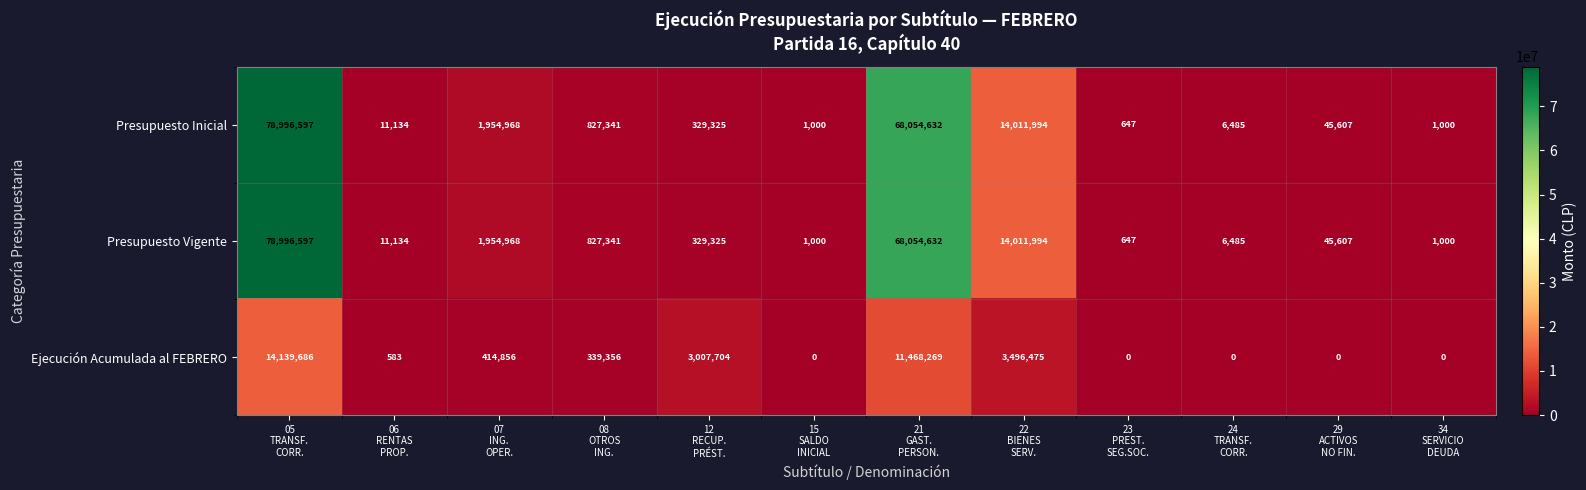

What is the maximum value for Presupuesto Vigente?

78996597